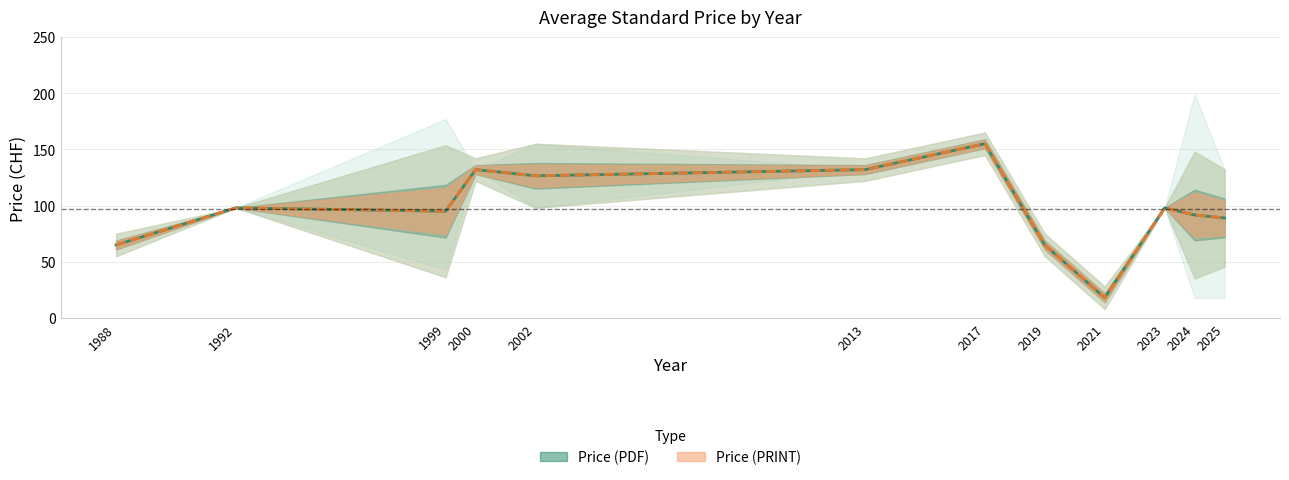

Where is Price (PRINT) nearest to the value 86?

2025